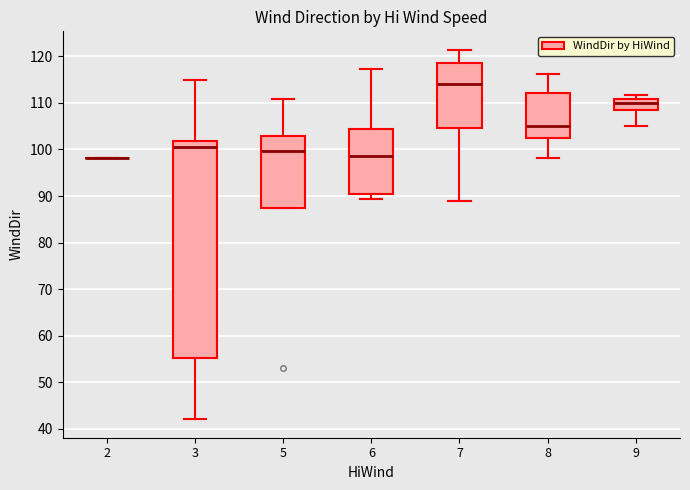

Reading left to right, transcribe this box plot: for each box, give where its median line is, the range the box spans, and where its two whiskers end, as read against the y-axis. The values are not printed on the chart, so give them approximately, as read against the axis.

2: box collapsed to a line at 98, whiskers 98 to 98
3: median 100, box 55 to 102, whiskers 42 to 115
5: median 100, box 87 to 103, whiskers 87 to 111
6: median 99, box 91 to 104, whiskers 89 to 117
7: median 114, box 105 to 119, whiskers 89 to 121
8: median 105, box 102 to 112, whiskers 98 to 116
9: median 110, box 108 to 111, whiskers 105 to 112